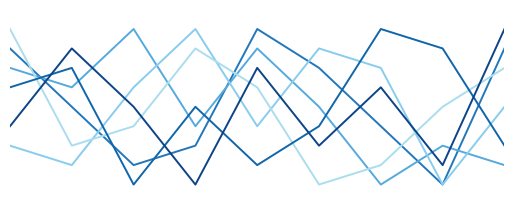

The value of col_5 at 1 is 8. True or false?

False